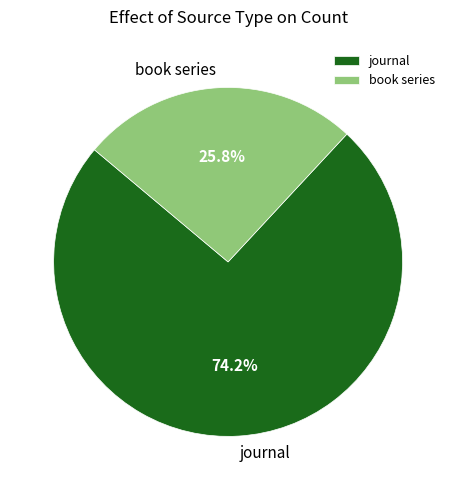

What is the ratio of the value at book series to the value at journal?

0.3